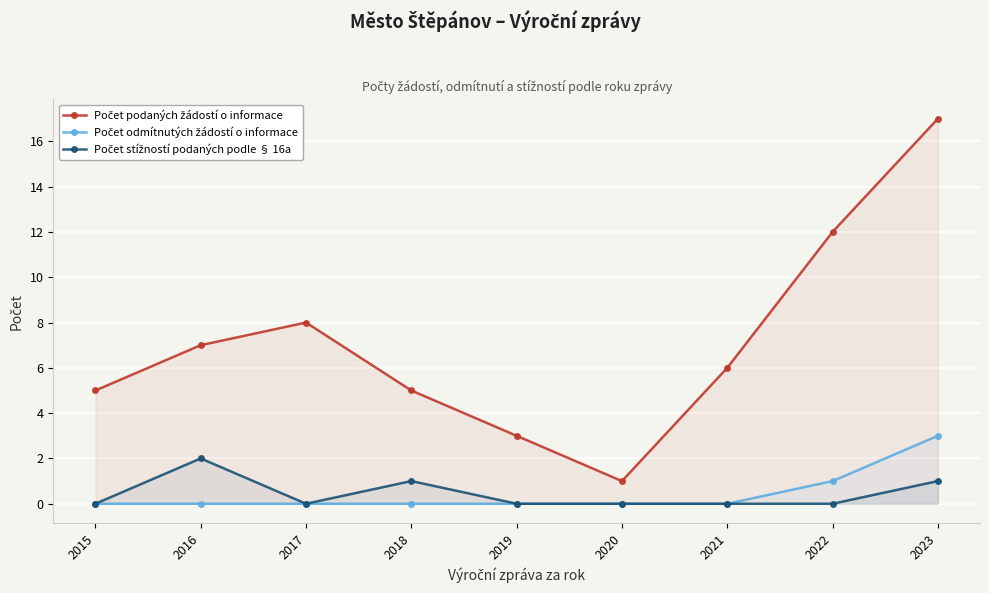

True or false: Počet stížností podaných podle § 16a and Počet odmítnutých žádostí o informace cross at least once.

False